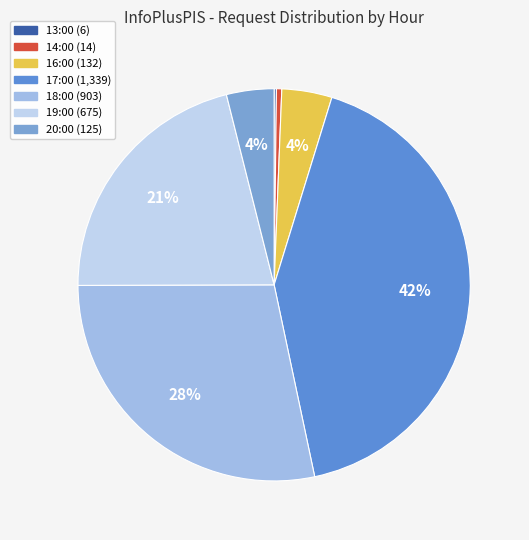

To the nearest percent, what portion does 20:00 represent?

4%